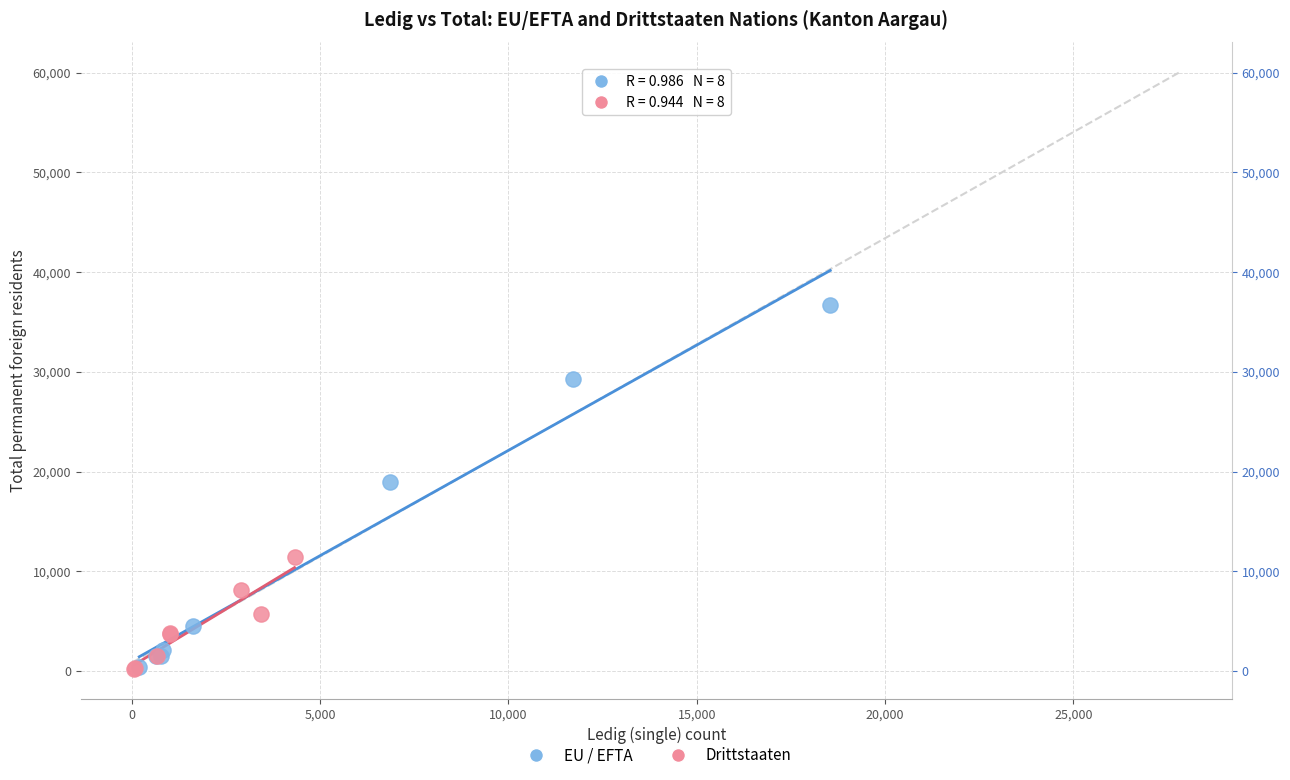

Which series has the largest Y range (max minus min)?

EU / EFTA